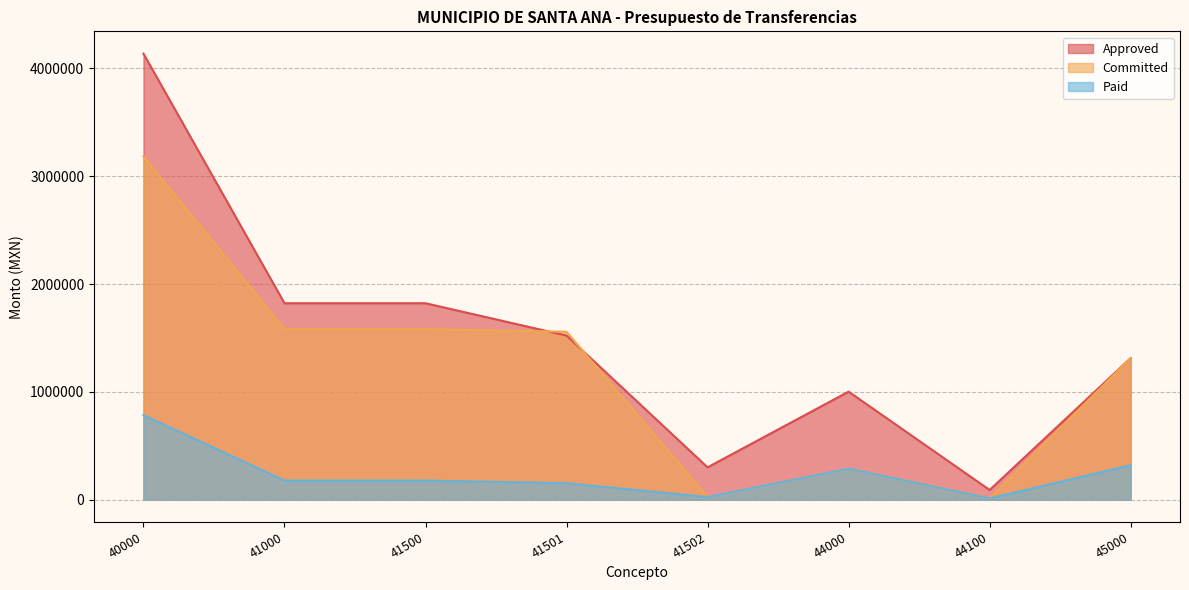

How many lines are shown in the chart?

3